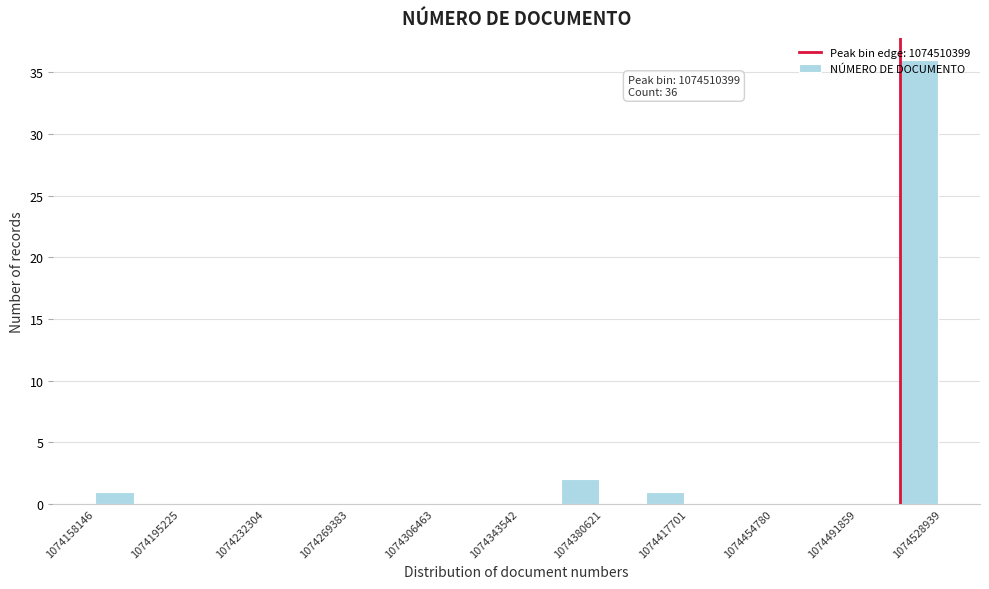

Around what value on the x-axis is the tallest bar? Give the approximate position of its centre, as read against the axis.

1074520000